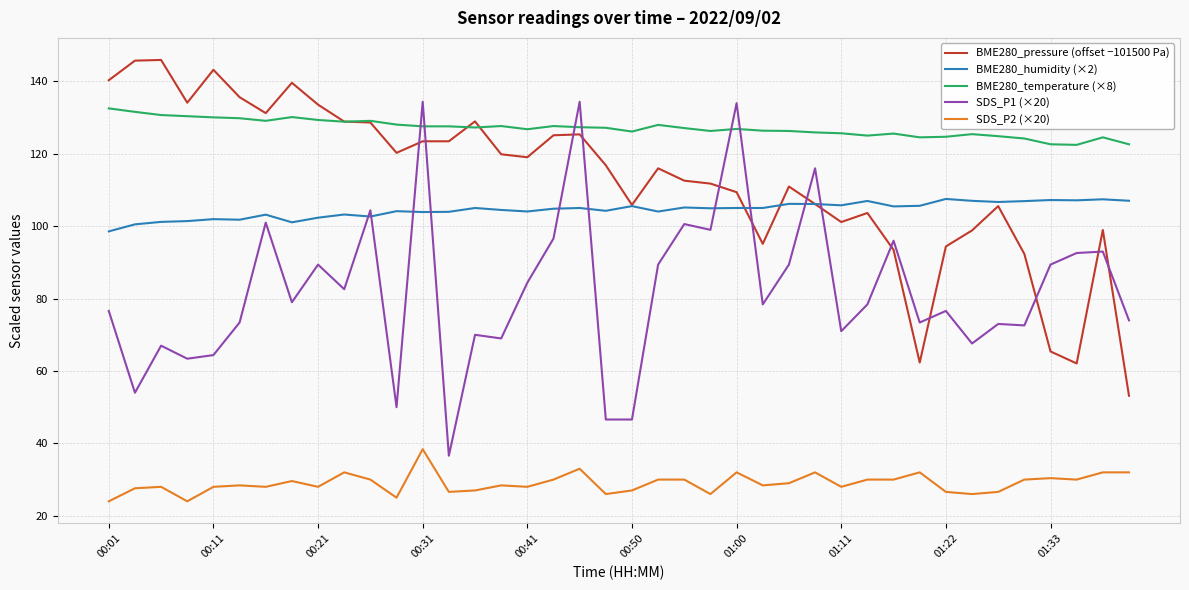

Which series has the largest total across all categories?

BME280_temperature (×8)